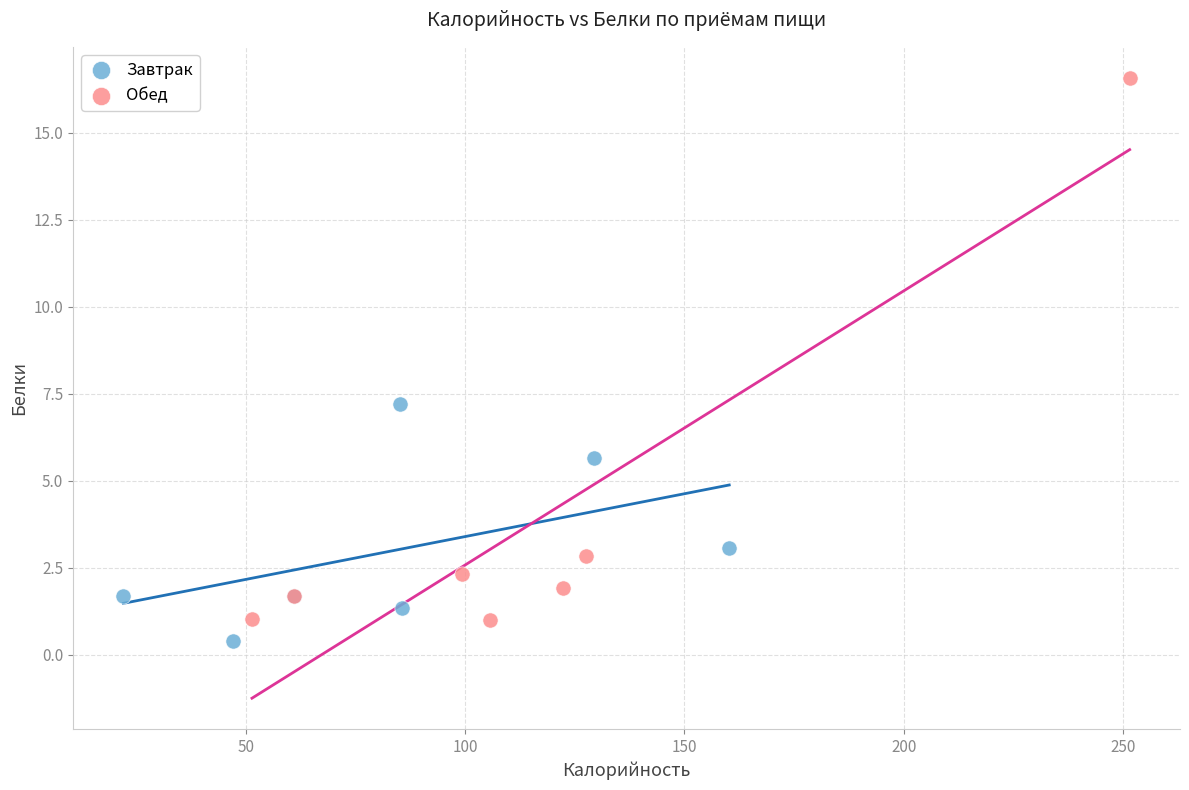

Which series has the widest spread of Y values?

Обед